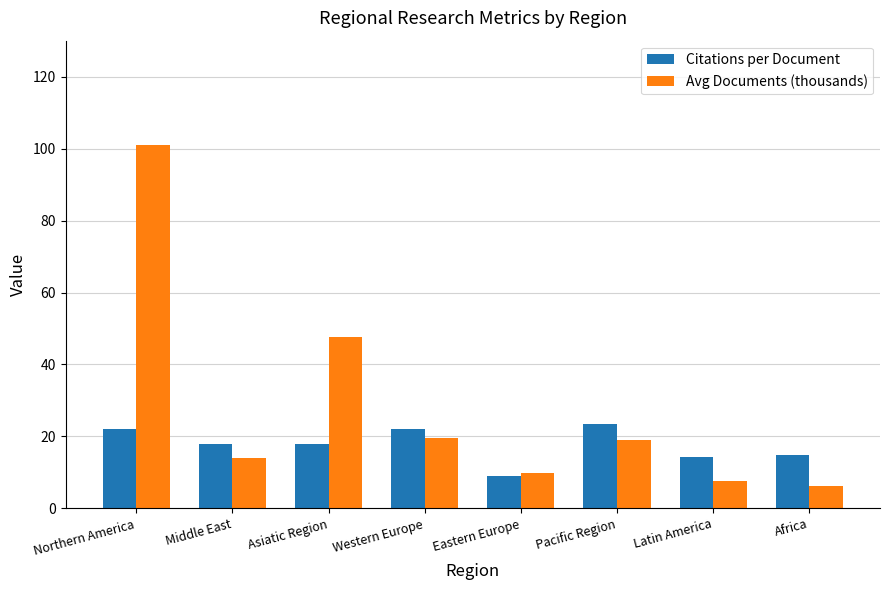

Where does the Avg Documents (thousands) series first go above 18?

Northern America